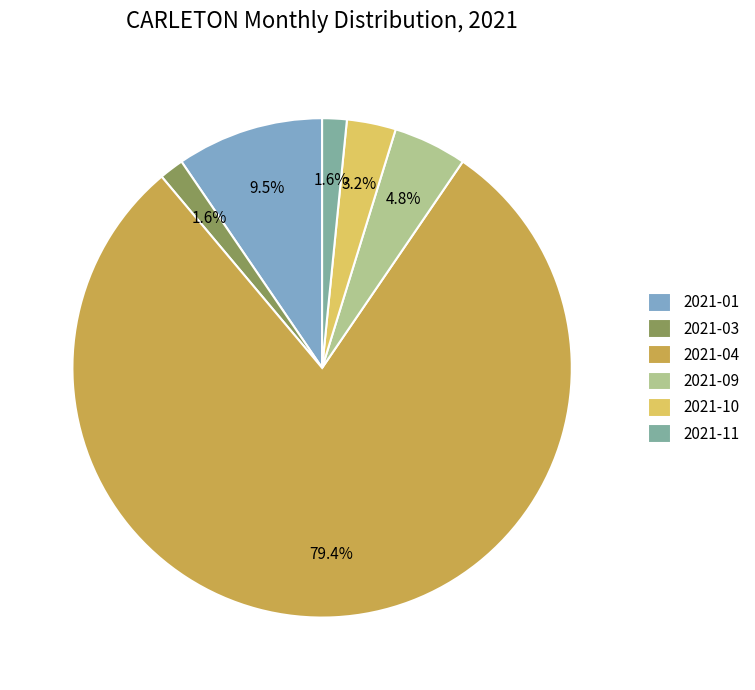

Which slice represents more than half of the pie?

2021-04